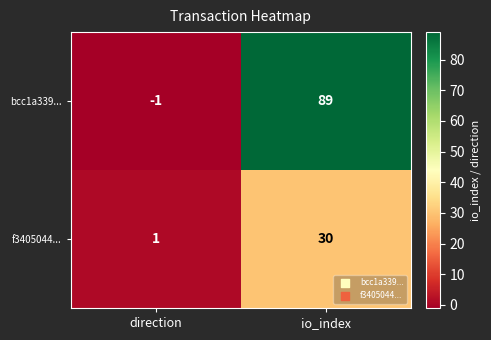

What is the difference between the maximum and minimum values in the bcc1a339... series?

90